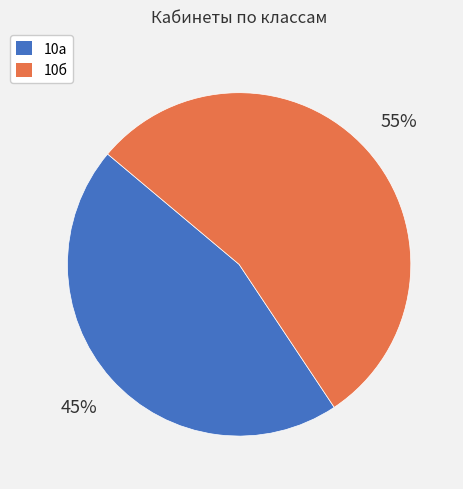

What is the majority slice?

10б